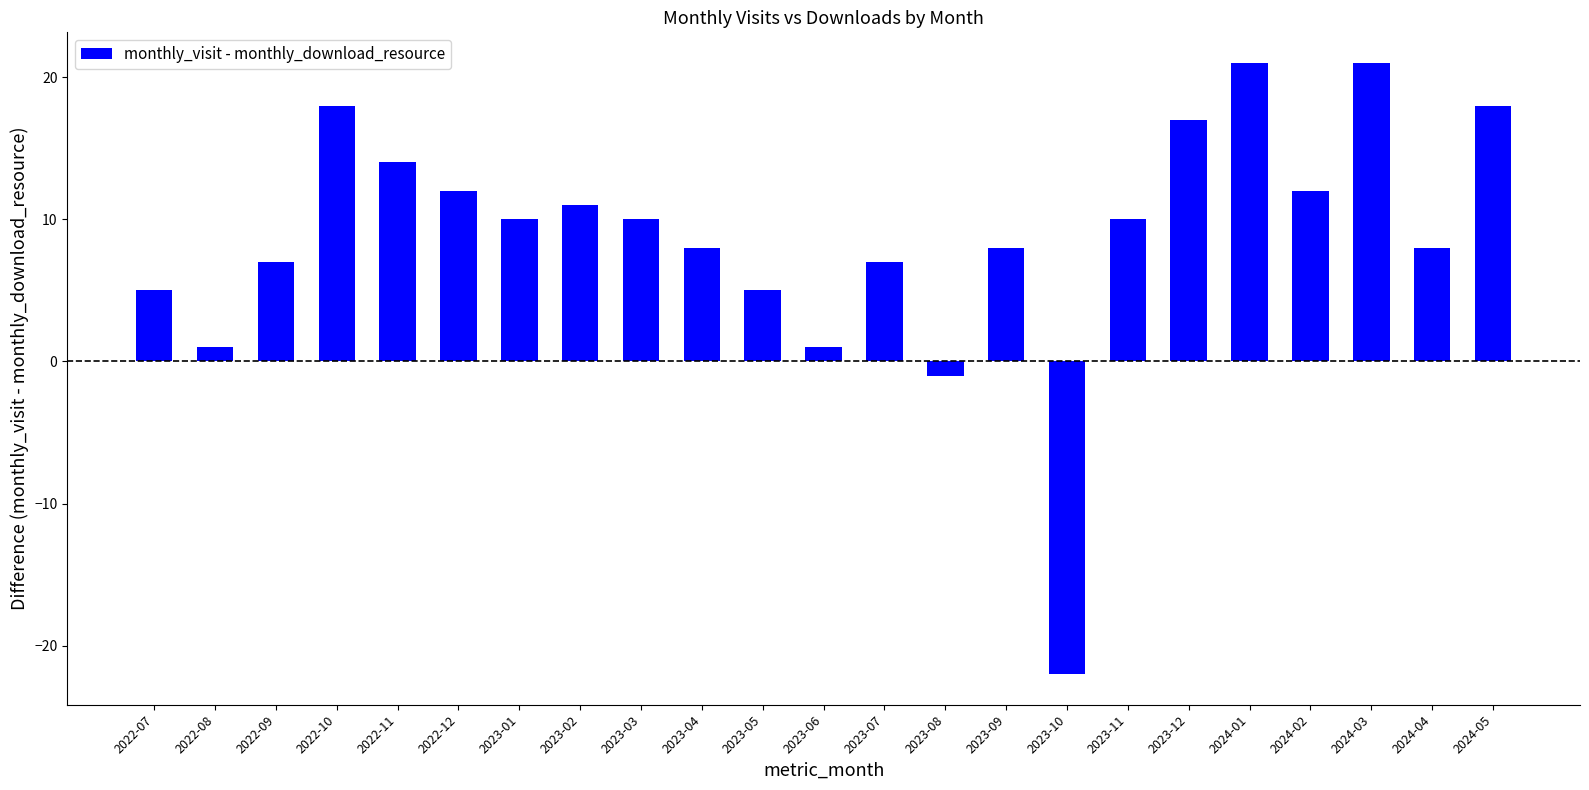

What value does the data have at 2023-09, to the nearest 10?

10